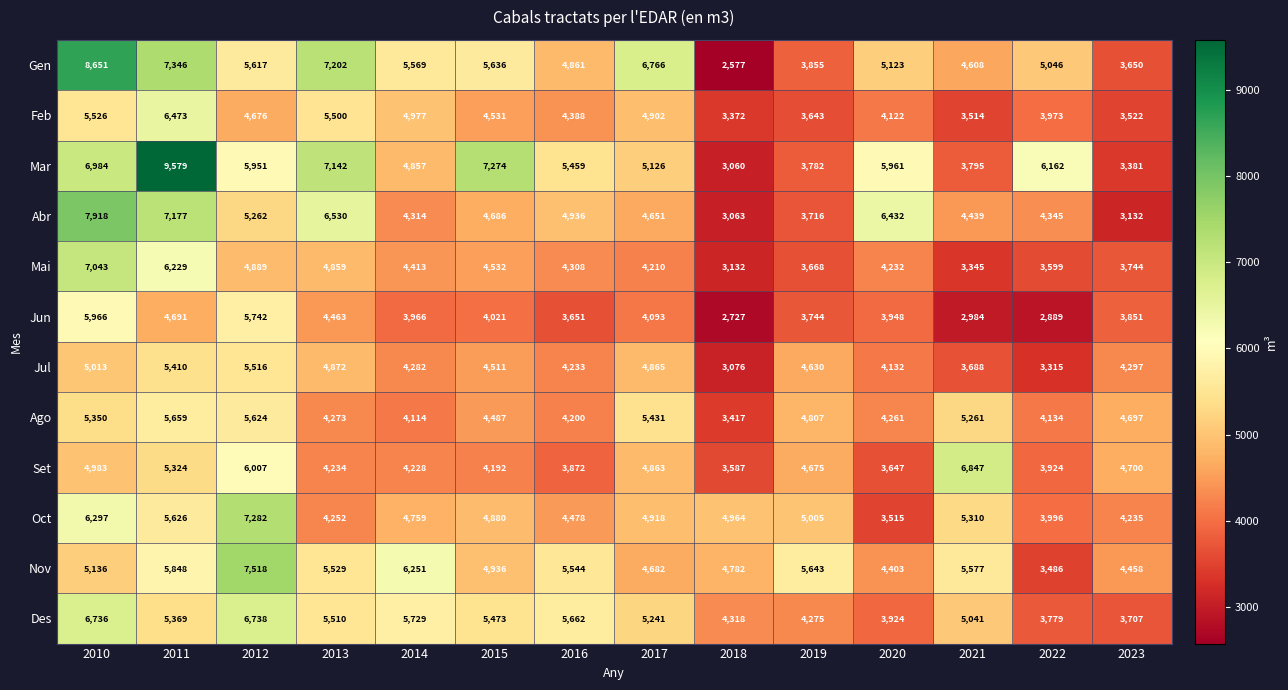

List the labels in order of Mar value, smallest first.

2018, 2023, 2019, 2021, 2014, 2017, 2016, 2012, 2020, 2022, 2010, 2013, 2015, 2011